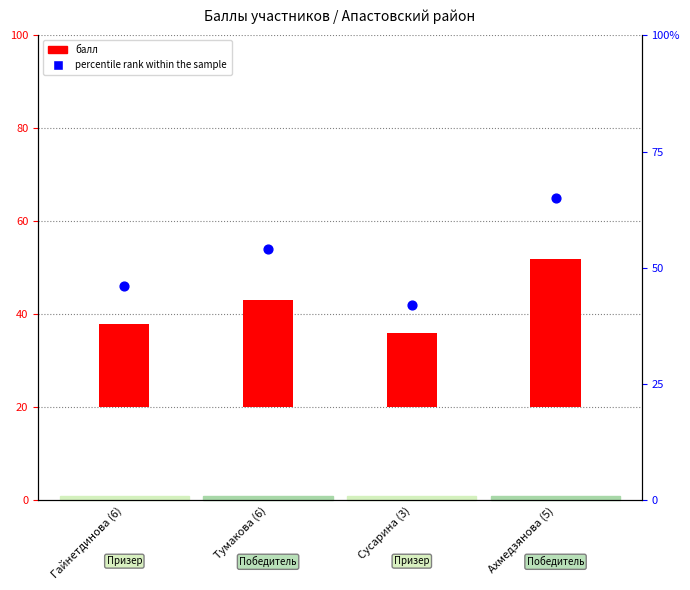

Which series reaches the minimum Y coordinate?

балл